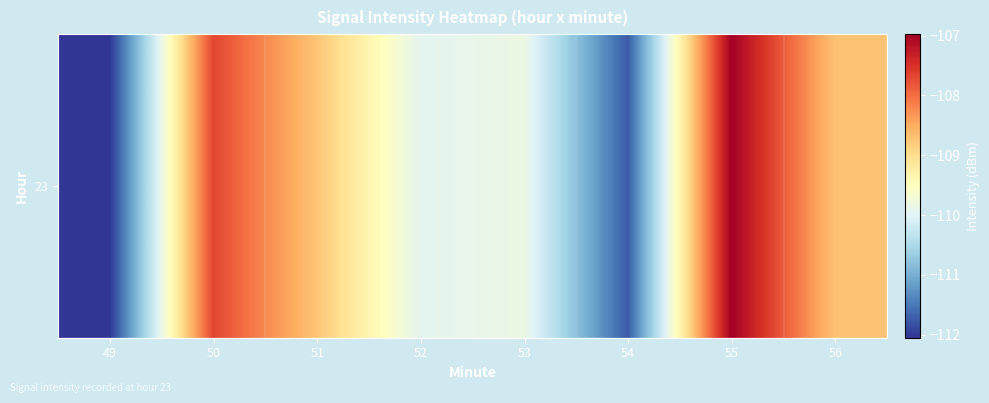

What is the difference between the maximum and minimum values?

5.1